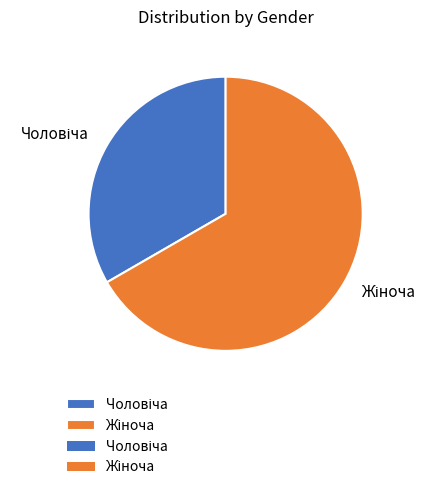

Count the number of slices in the pie.

2